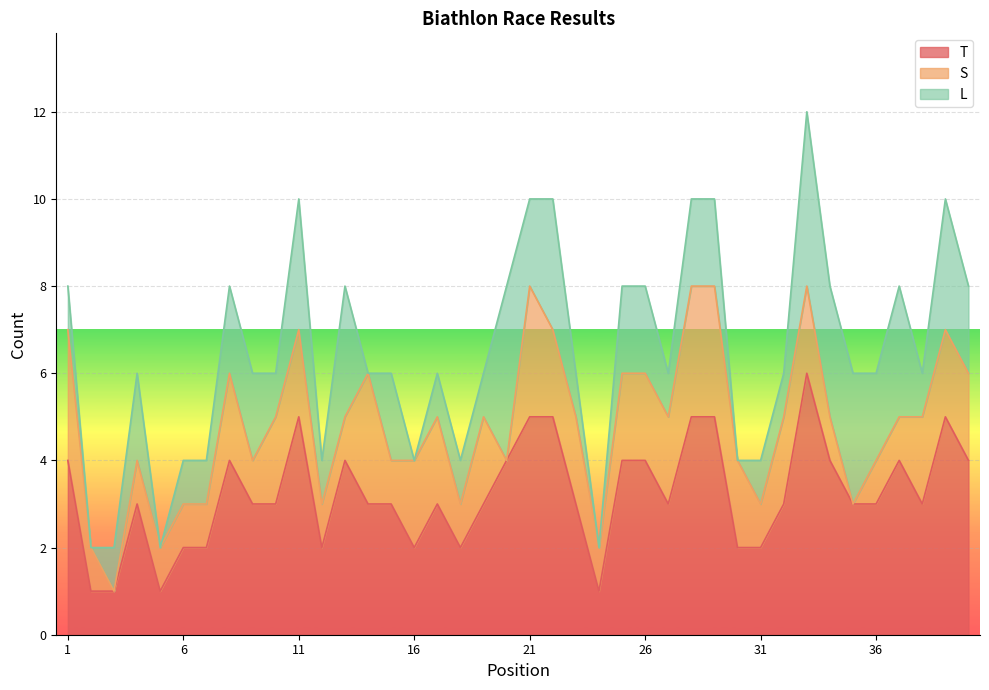

Reading right to left, list all the values displayed in this chart.

T: 4	5	3	4	3	3	4	6	3	2	2	5	5	3	4	4	1	3	5	5	4	3	2	3	2	3	3	4	2	5	3	3	4	2	2	1	3	1	1	4
S: 2	2	2	1	1	0	1	2	2	1	2	3	3	2	2	2	1	2	2	3	0	2	1	2	2	1	3	1	1	2	2	1	2	1	1	1	1	0	1	3
L: 2	3	1	3	2	3	3	4	1	1	0	2	2	1	2	2	0	1	3	2	4	1	1	1	0	2	0	3	1	3	1	2	2	1	1	0	2	1	0	1